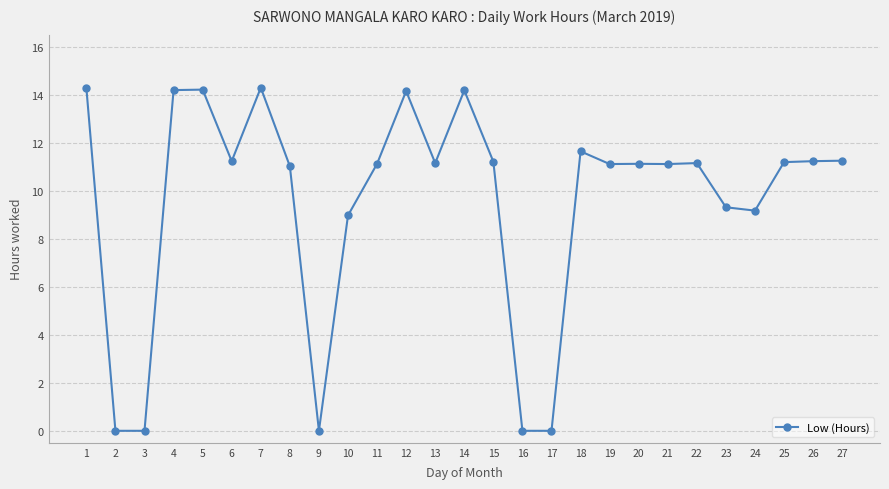

Is it true that the value at 15 is 11.2?

True